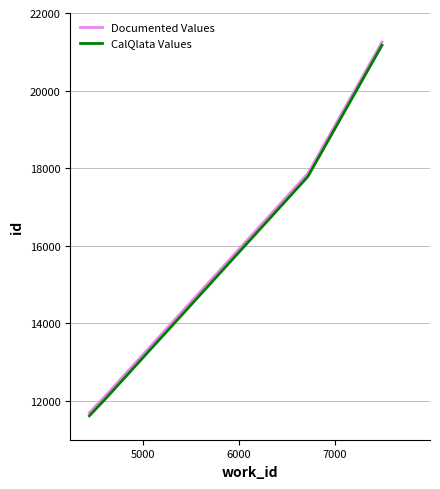

What is the maximum value shown in the chart?

21249